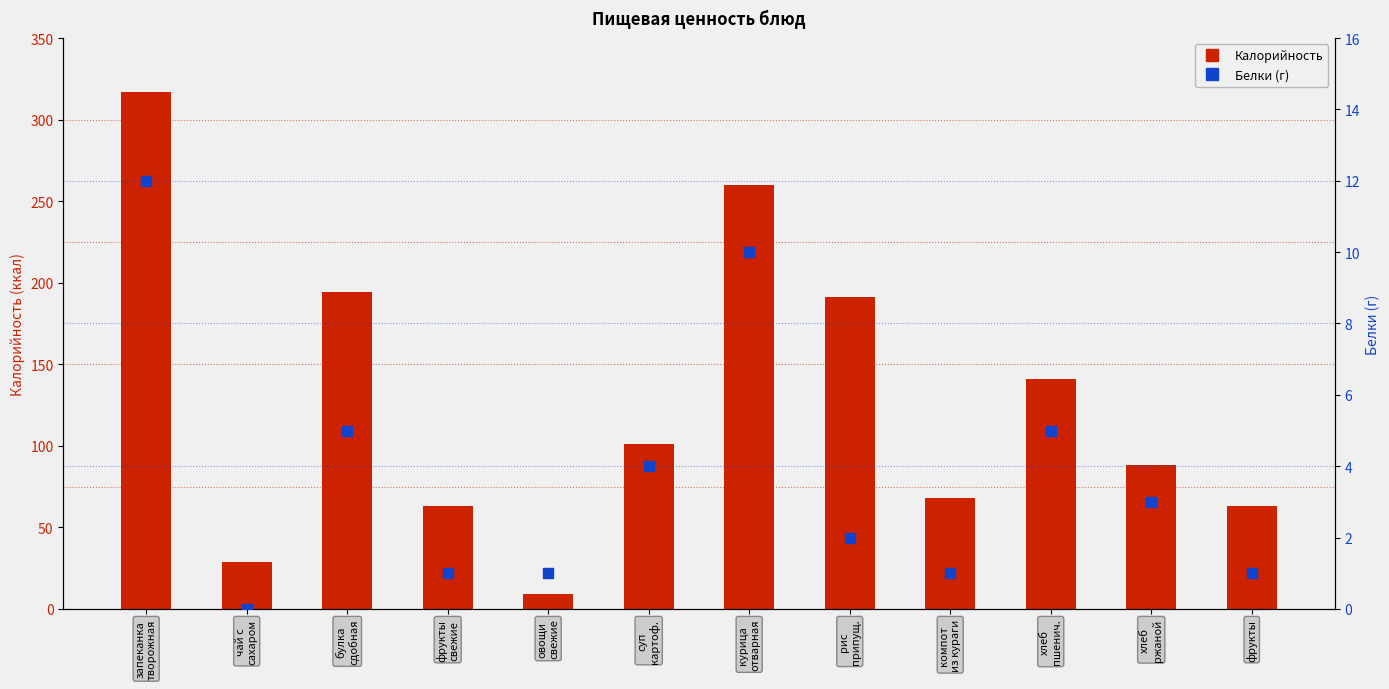

Which series has the largest total across all categories?

Калорийность